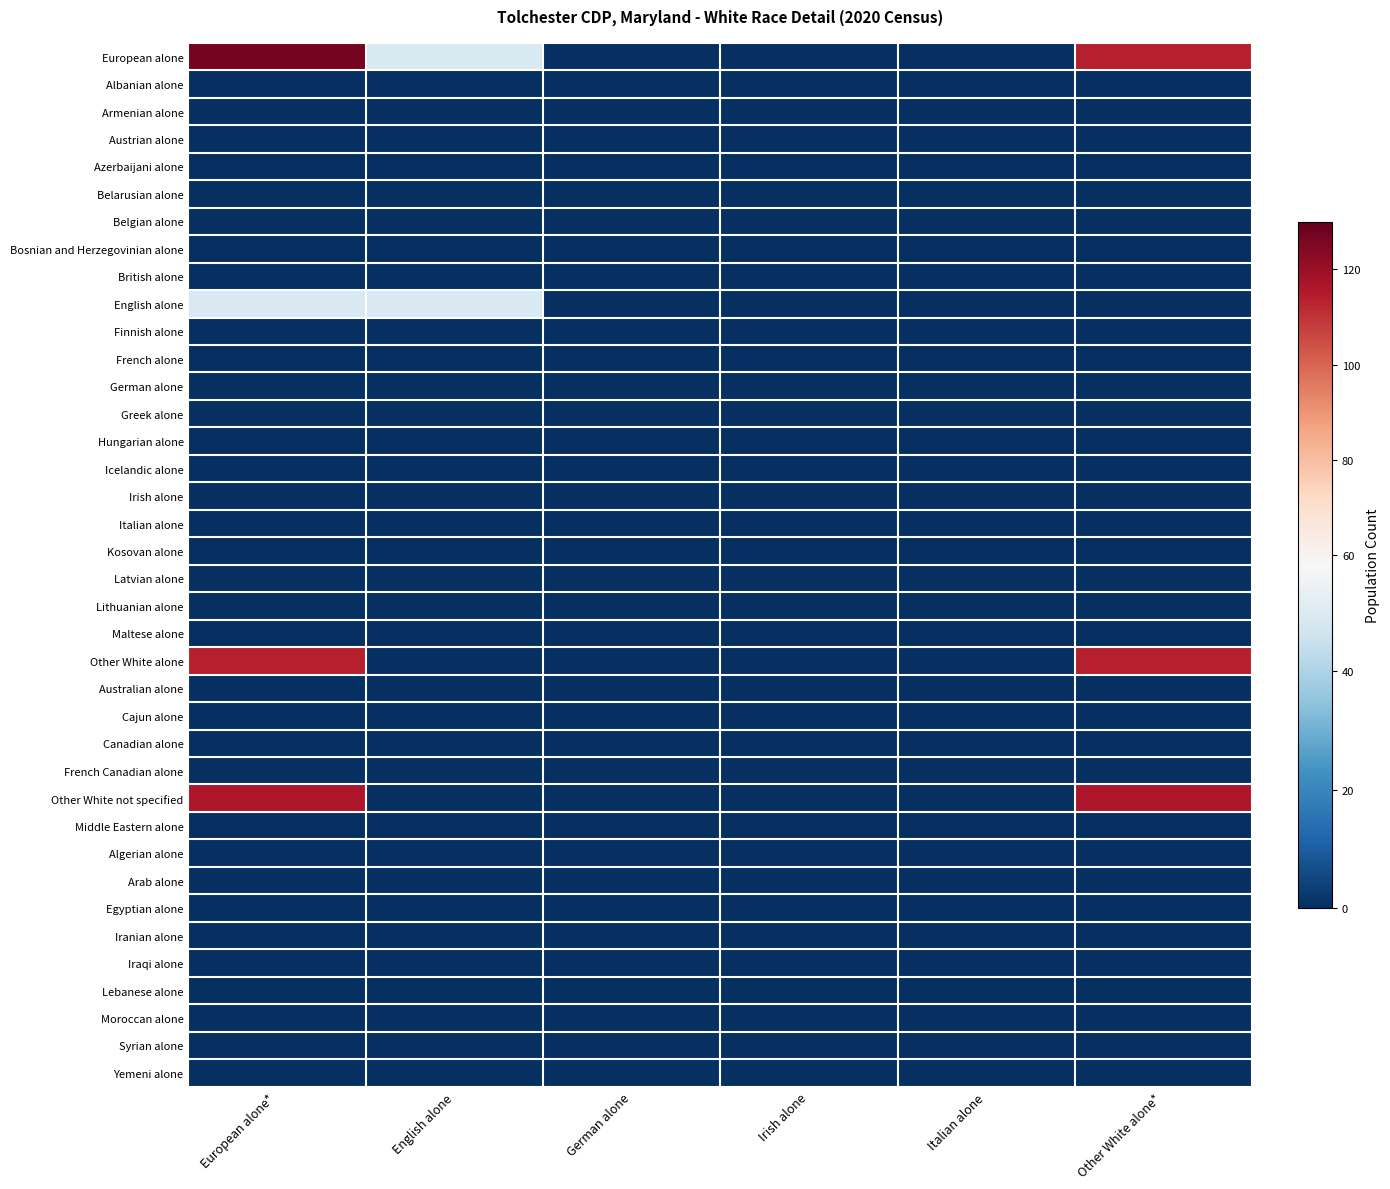

Reading left to right, transcribe all the data shown in this chart.

European alone: European alone*=127	English alone=49	German alone=0	Irish alone=0	Italian alone=0	Other White alone*=114
Albanian alone: European alone*=0	English alone=0	German alone=0	Irish alone=0	Italian alone=0	Other White alone*=0
Armenian alone: European alone*=0	English alone=0	German alone=0	Irish alone=0	Italian alone=0	Other White alone*=0
Austrian alone: European alone*=0	English alone=0	German alone=0	Irish alone=0	Italian alone=0	Other White alone*=0
Azerbaijani alone: European alone*=0	English alone=0	German alone=0	Irish alone=0	Italian alone=0	Other White alone*=0
Belarusian alone: European alone*=0	English alone=0	German alone=0	Irish alone=0	Italian alone=0	Other White alone*=0
Belgian alone: European alone*=0	English alone=0	German alone=0	Irish alone=0	Italian alone=0	Other White alone*=0
Bosnian and Herzegovinian alone: European alone*=0	English alone=0	German alone=0	Irish alone=0	Italian alone=0	Other White alone*=0
British alone: European alone*=0	English alone=0	German alone=0	Irish alone=0	Italian alone=0	Other White alone*=0
English alone: European alone*=49	English alone=49	German alone=0	Irish alone=0	Italian alone=0	Other White alone*=0
Finnish alone: European alone*=0	English alone=0	German alone=0	Irish alone=0	Italian alone=0	Other White alone*=0
French alone: European alone*=0	English alone=0	German alone=0	Irish alone=0	Italian alone=0	Other White alone*=0
German alone: European alone*=0	English alone=0	German alone=0	Irish alone=0	Italian alone=0	Other White alone*=0
Greek alone: European alone*=0	English alone=0	German alone=0	Irish alone=0	Italian alone=0	Other White alone*=0
Hungarian alone: European alone*=0	English alone=0	German alone=0	Irish alone=0	Italian alone=0	Other White alone*=0
Icelandic alone: European alone*=0	English alone=0	German alone=0	Irish alone=0	Italian alone=0	Other White alone*=0
Irish alone: European alone*=0	English alone=0	German alone=0	Irish alone=0	Italian alone=0	Other White alone*=0
Italian alone: European alone*=0	English alone=0	German alone=0	Irish alone=0	Italian alone=0	Other White alone*=0
Kosovan alone: European alone*=0	English alone=0	German alone=0	Irish alone=0	Italian alone=0	Other White alone*=0
Latvian alone: European alone*=0	English alone=0	German alone=0	Irish alone=0	Italian alone=0	Other White alone*=0
Lithuanian alone: European alone*=0	English alone=0	German alone=0	Irish alone=0	Italian alone=0	Other White alone*=0
Maltese alone: European alone*=0	English alone=0	German alone=0	Irish alone=0	Italian alone=0	Other White alone*=0
Other White alone: European alone*=114	English alone=0	German alone=0	Irish alone=0	Italian alone=0	Other White alone*=114
Australian alone: European alone*=0	English alone=0	German alone=0	Irish alone=0	Italian alone=0	Other White alone*=0
Cajun alone: European alone*=0	English alone=0	German alone=0	Irish alone=0	Italian alone=0	Other White alone*=0
Canadian alone: European alone*=0	English alone=0	German alone=0	Irish alone=0	Italian alone=0	Other White alone*=0
French Canadian alone: European alone*=0	English alone=0	German alone=0	Irish alone=0	Italian alone=0	Other White alone*=0
Other White not specified: European alone*=116	English alone=0	German alone=0	Irish alone=0	Italian alone=0	Other White alone*=116
Middle Eastern alone: European alone*=0	English alone=0	German alone=0	Irish alone=0	Italian alone=0	Other White alone*=0
Algerian alone: European alone*=0	English alone=0	German alone=0	Irish alone=0	Italian alone=0	Other White alone*=0
Arab alone: European alone*=0	English alone=0	German alone=0	Irish alone=0	Italian alone=0	Other White alone*=0
Egyptian alone: European alone*=0	English alone=0	German alone=0	Irish alone=0	Italian alone=0	Other White alone*=0
Iranian alone: European alone*=0	English alone=0	German alone=0	Irish alone=0	Italian alone=0	Other White alone*=0
Iraqi alone: European alone*=0	English alone=0	German alone=0	Irish alone=0	Italian alone=0	Other White alone*=0
Lebanese alone: European alone*=0	English alone=0	German alone=0	Irish alone=0	Italian alone=0	Other White alone*=0
Moroccan alone: European alone*=0	English alone=0	German alone=0	Irish alone=0	Italian alone=0	Other White alone*=0
Syrian alone: European alone*=0	English alone=0	German alone=0	Irish alone=0	Italian alone=0	Other White alone*=0
Yemeni alone: European alone*=0	English alone=0	German alone=0	Irish alone=0	Italian alone=0	Other White alone*=0